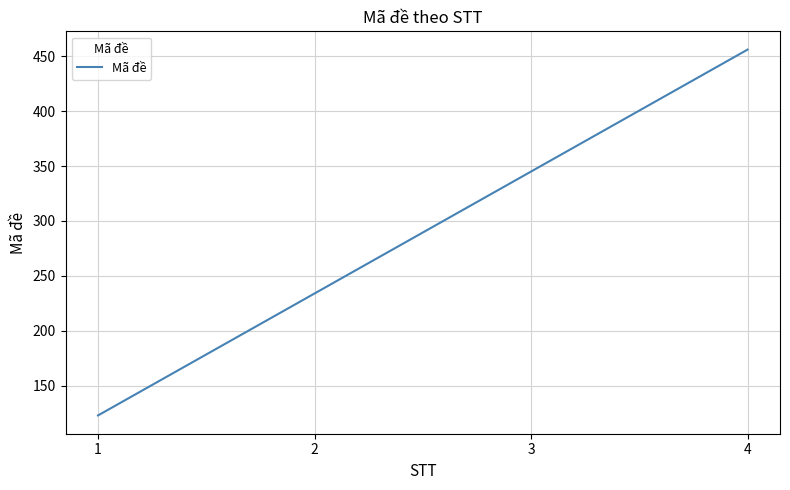

How many categories are shown in the chart?

4